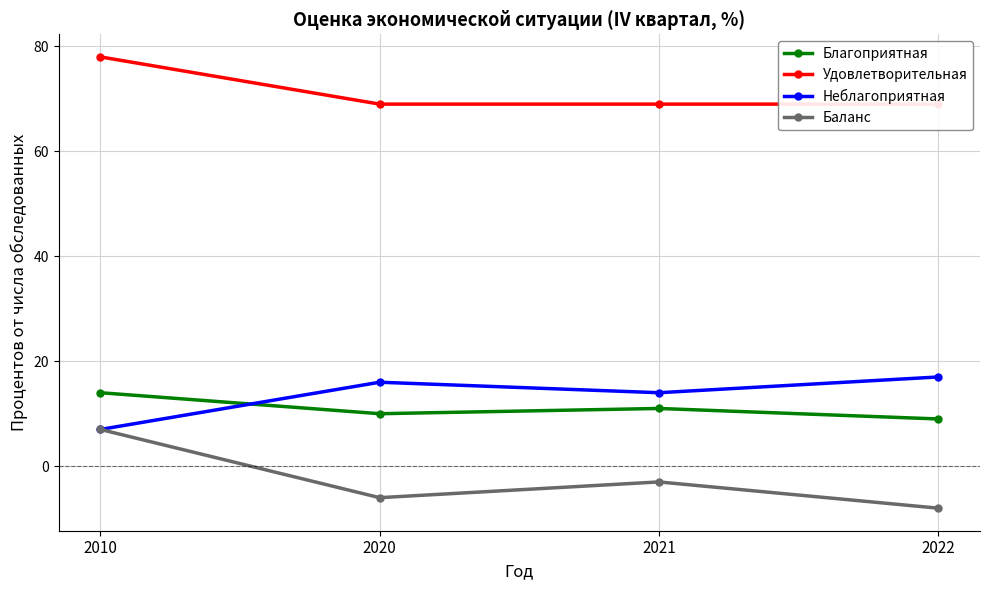

What value does the Баланс series have at 2010, to the nearest 10?

10